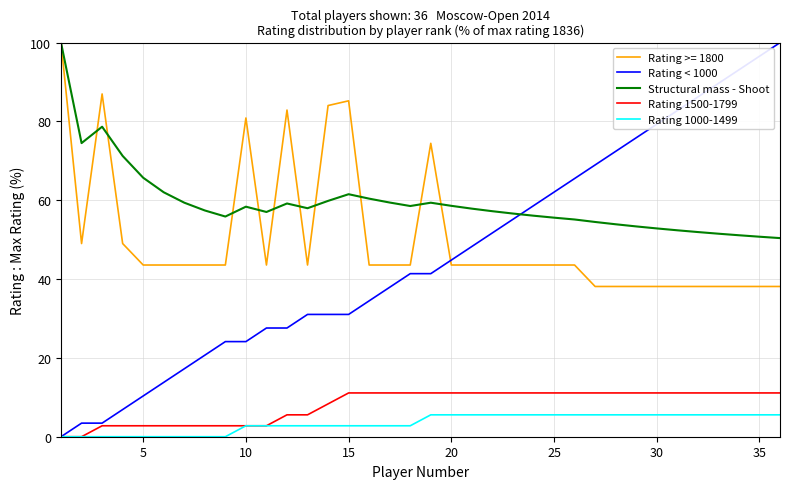

Which series has the largest total across all categories?

Structural mass - Shoot